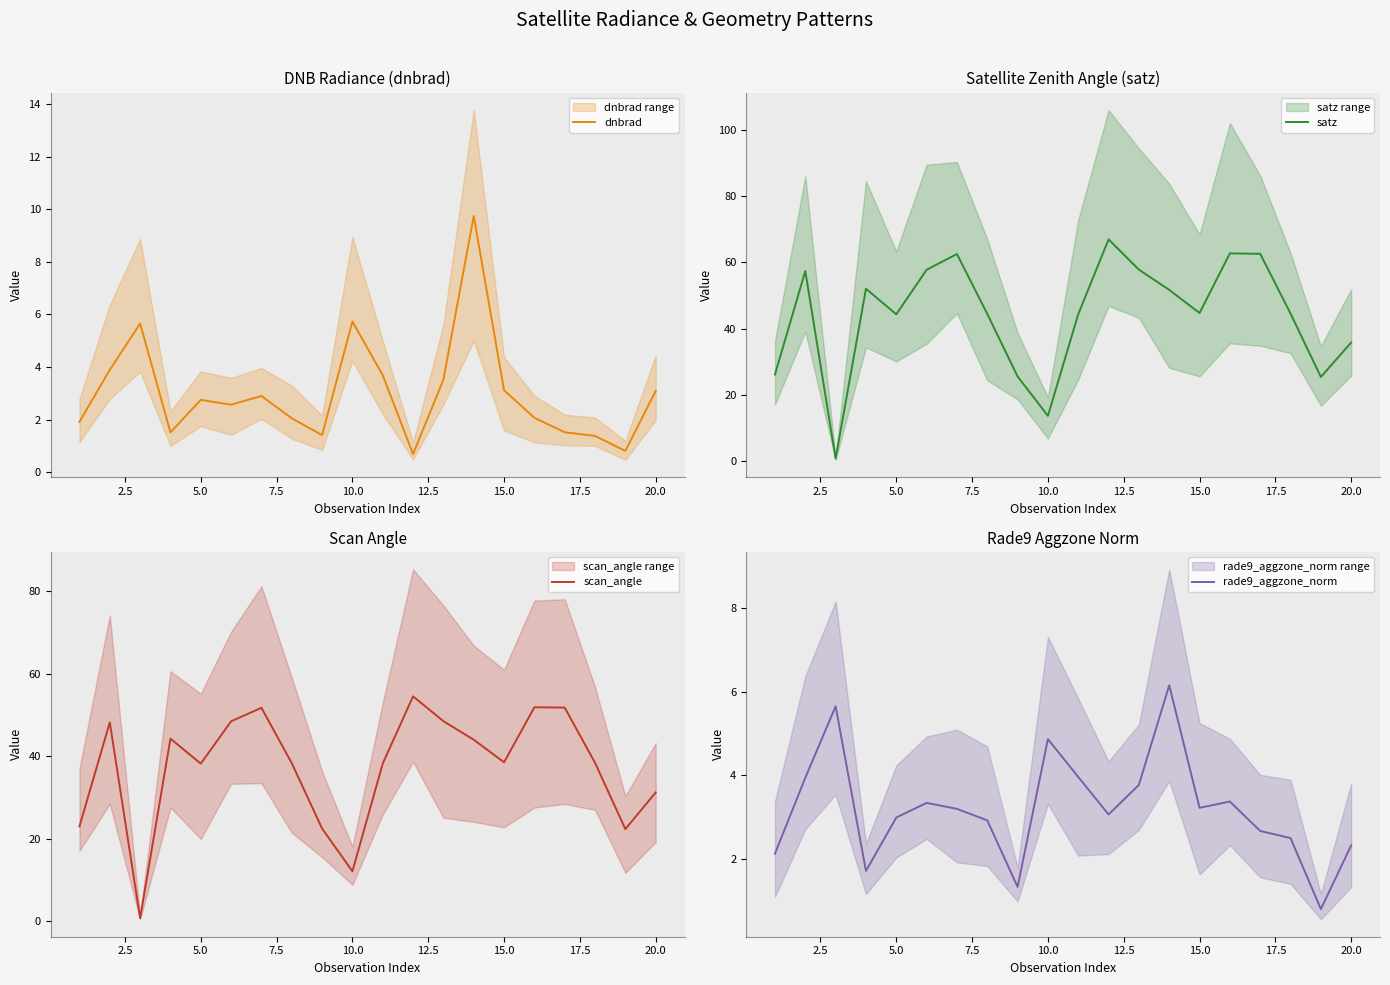

True or false: scan_angle has a value of 38.5 at 15.0.

True